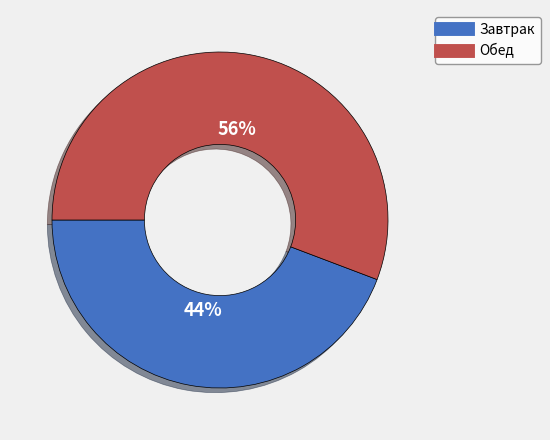

To the nearest percent, what is the average slice percentage?

50%